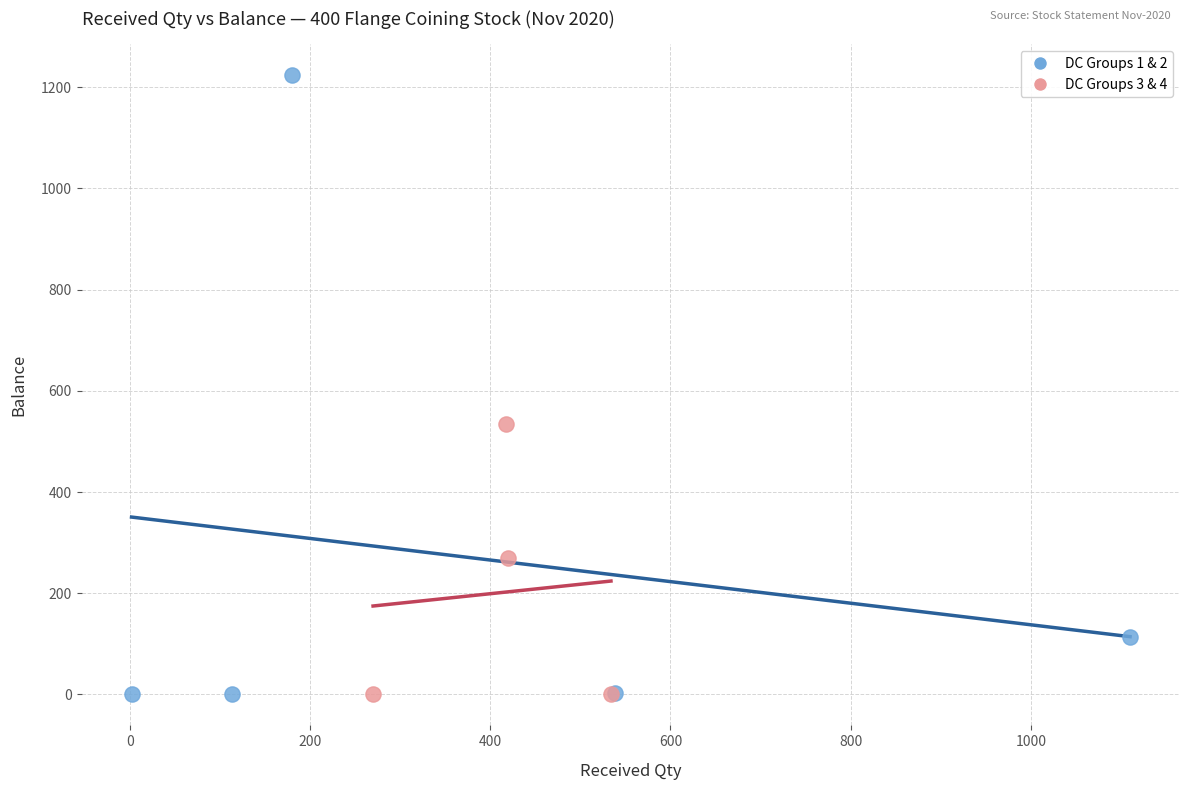

Which series contains the highest Y value?

DC Groups 1 & 2